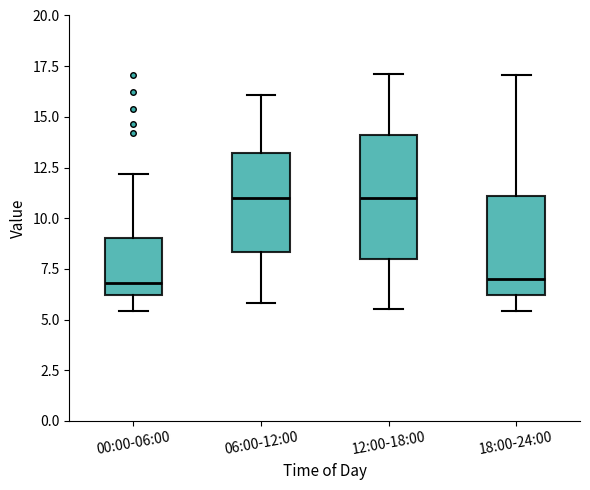

Where does the median line of the box for 18:00-24:00 sit on the y-axis? The values are not printed on the chart, so give them approximately, as read against the axis.

7.0